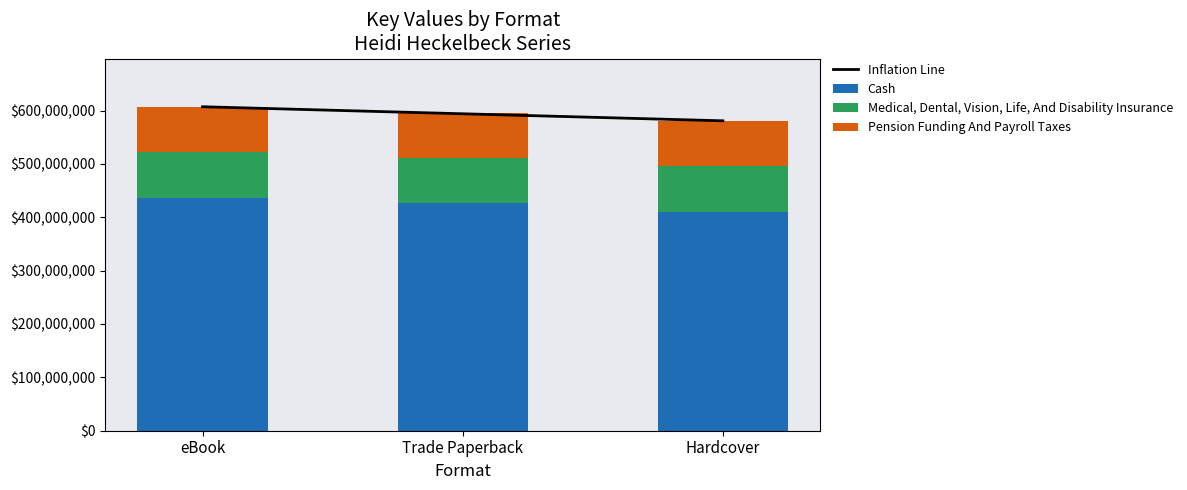

What are all the series names shown in the legend?

Inflation Line, Cash, Medical, Dental, Vision, Life, And Disability Insurance, Pension Funding And Payroll Taxes